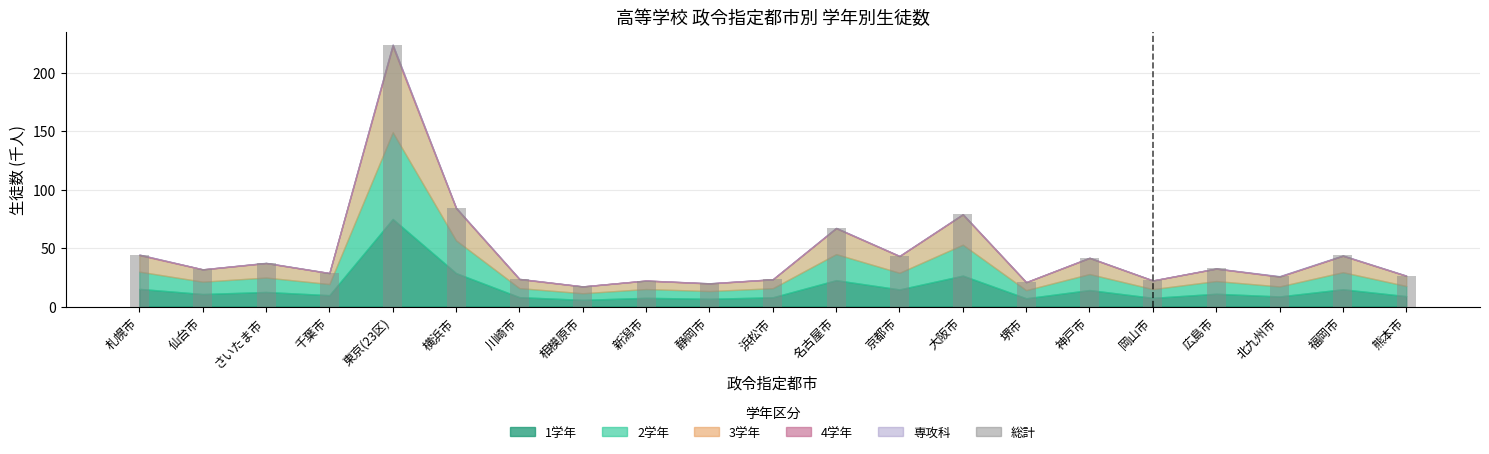

The value at 東京(23区) is 374.3. True or false?

False